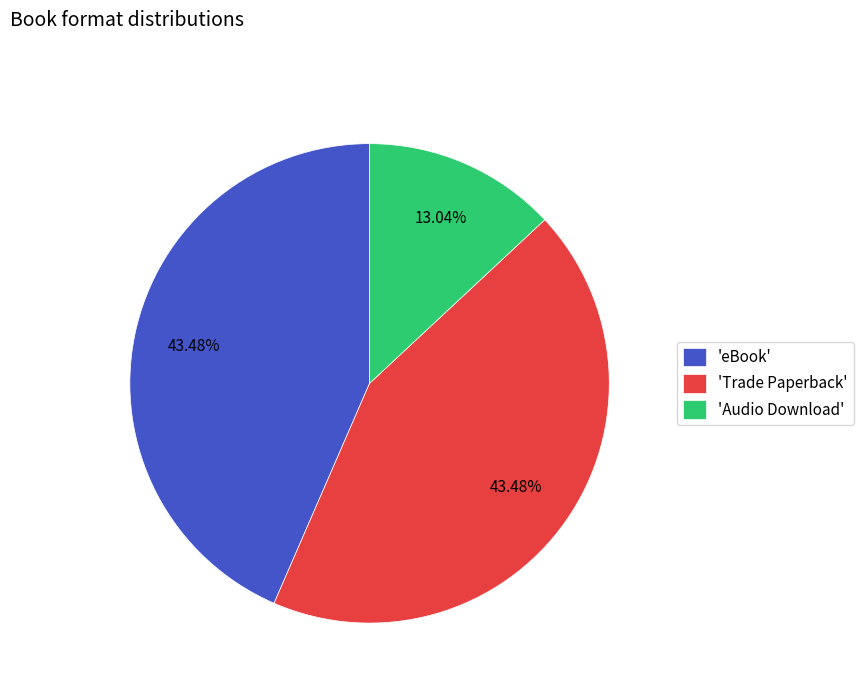

What is the smallest slice in the pie chart?

'Audio Download'